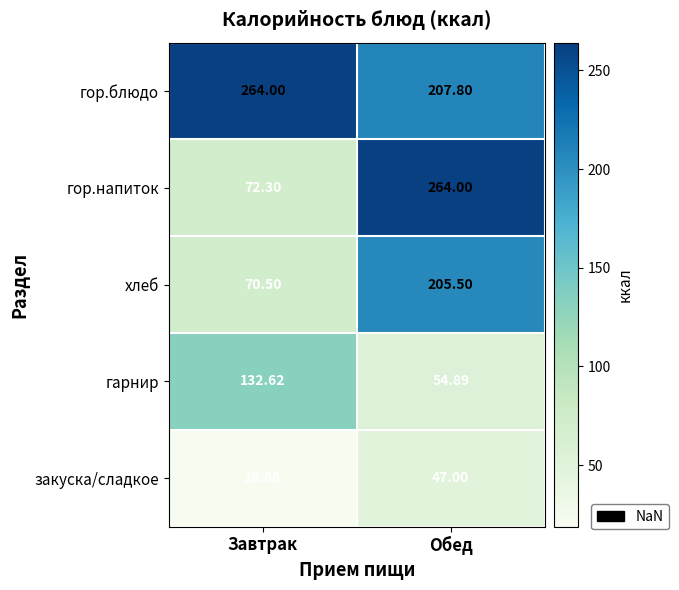

Rank the categories by гор.напиток value from lowest to highest.

Завтрак, Обед